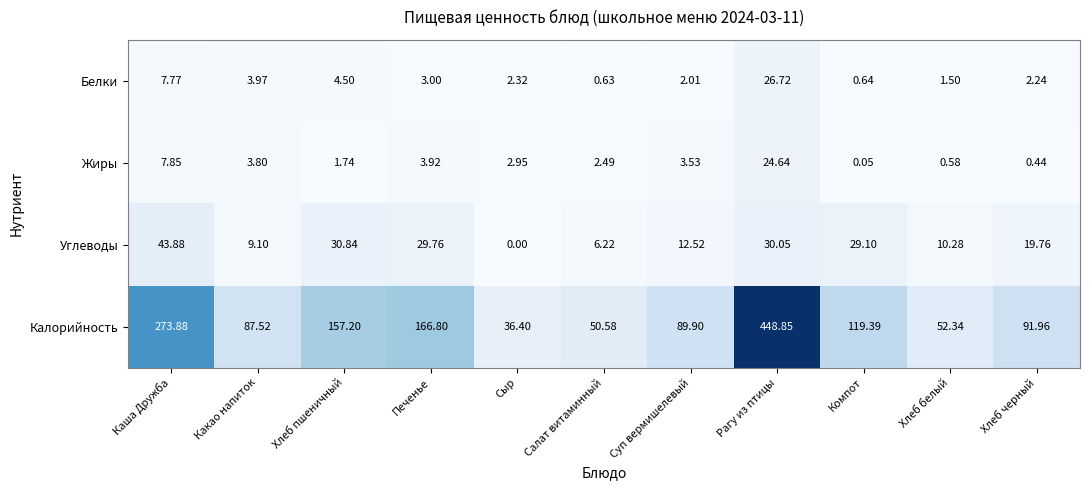

Is the value of Жиры at Компот greater than the value of Углеводы at Каша Дружба?

No